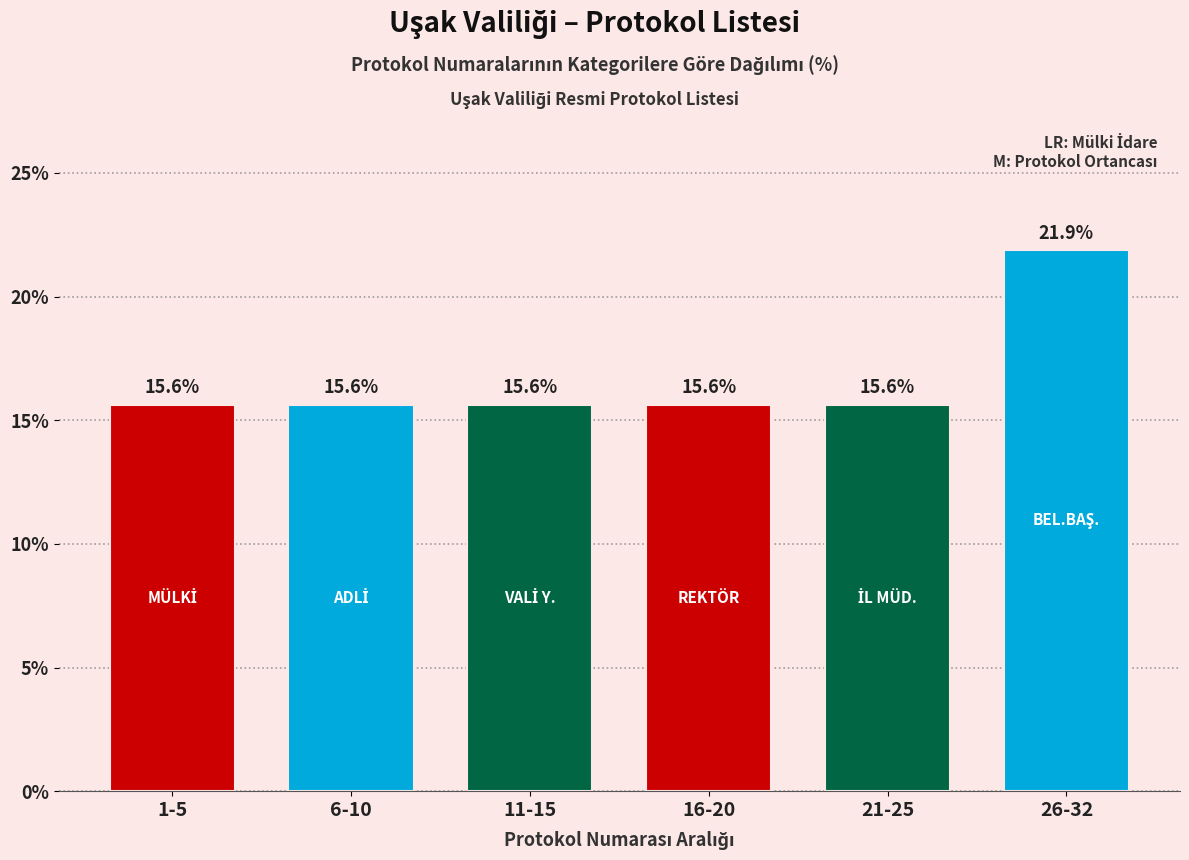

Reading left to right, what are all the values shown in this chart?

15.6	15.6	15.6	15.6	15.6	21.9